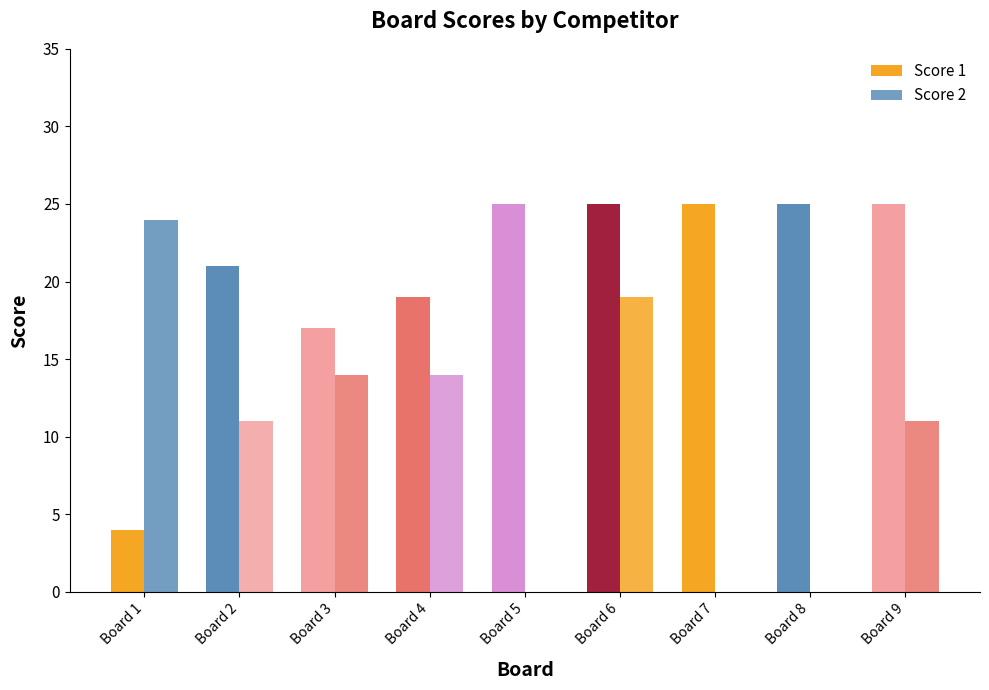

Are the bars horizontal?

No